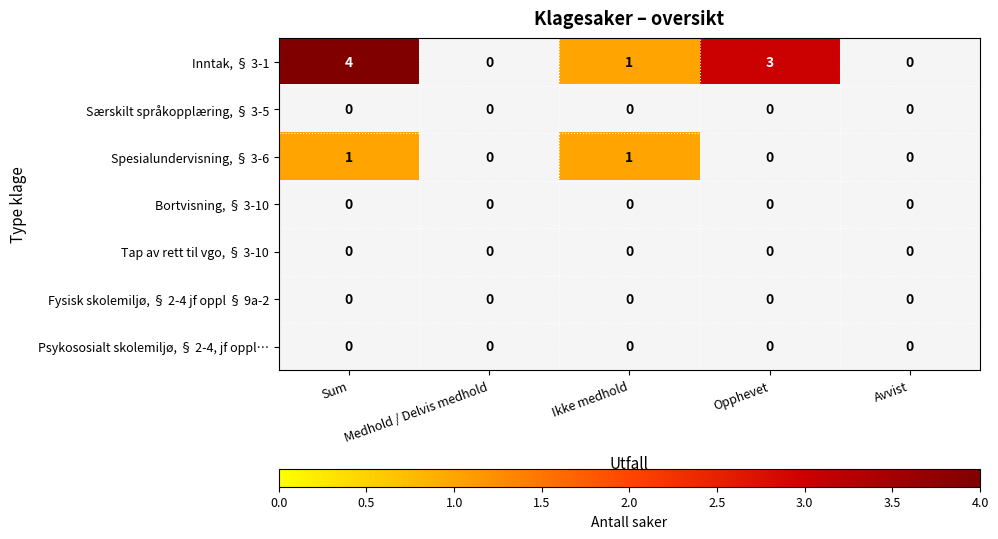

Read the Inntak, § 3-1 value at Sum.

4